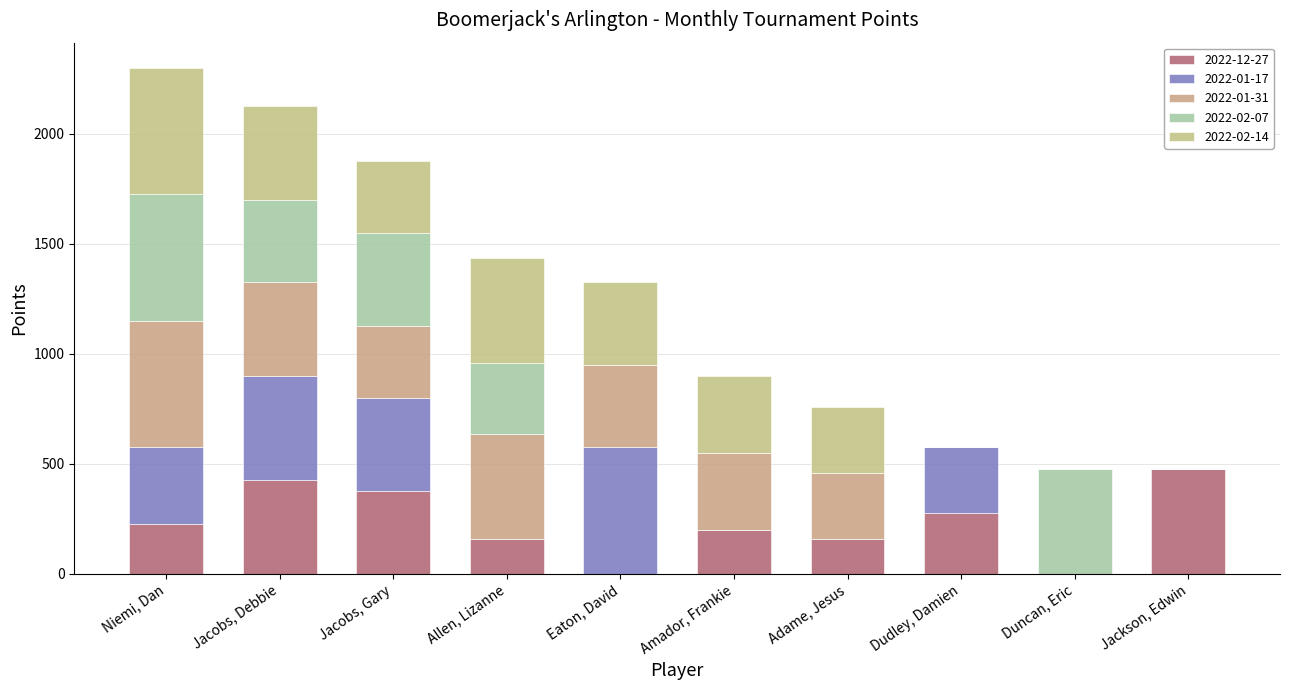

Rank the categories by 2022-02-14 value from highest to lowest.

Niemi, Dan, Allen, Lizanne, Jacobs, Debbie, Eaton, David, Amador, Frankie, Jacobs, Gary, Adame, Jesus, Dudley, Damien, Duncan, Eric, Jackson, Edwin